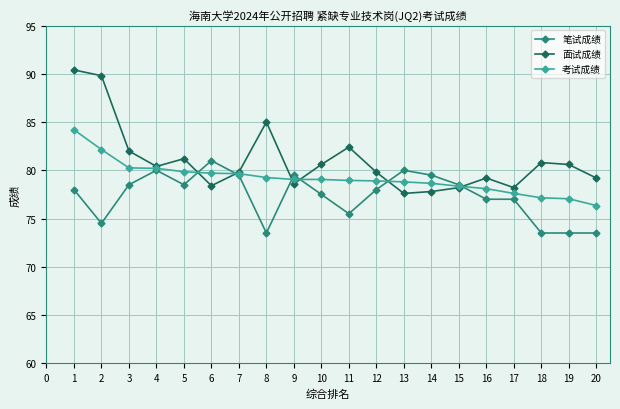

At which category does 笔试成绩 reach its first local peak?

4